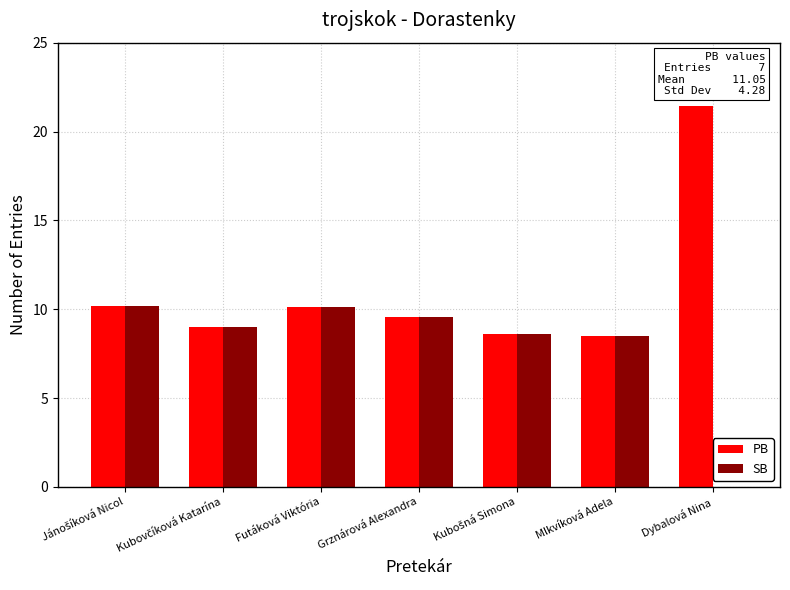

What are all the series names shown in the legend?

PB, SB